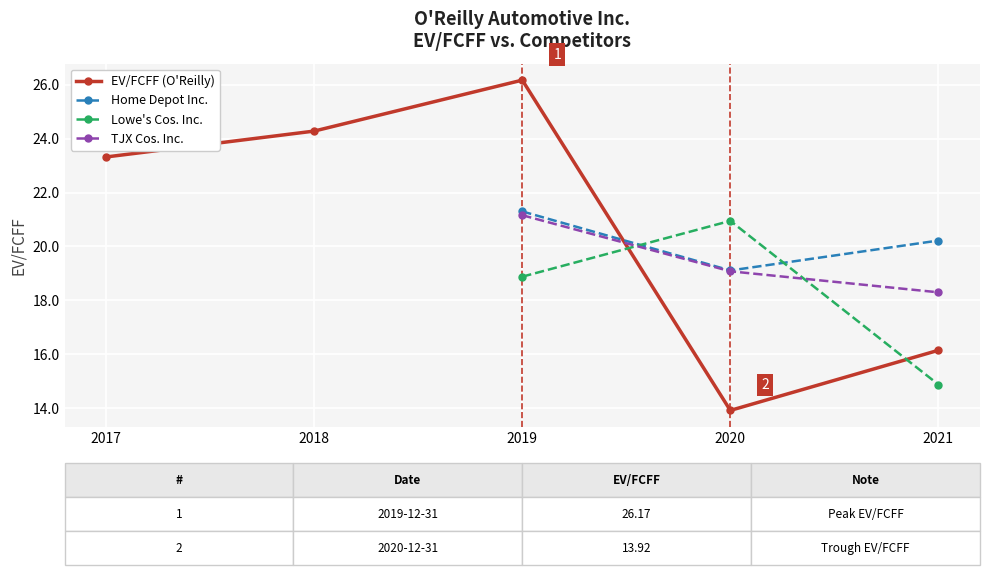

Which series has the largest range (max minus min)?

EV/FCFF (O'Reilly)